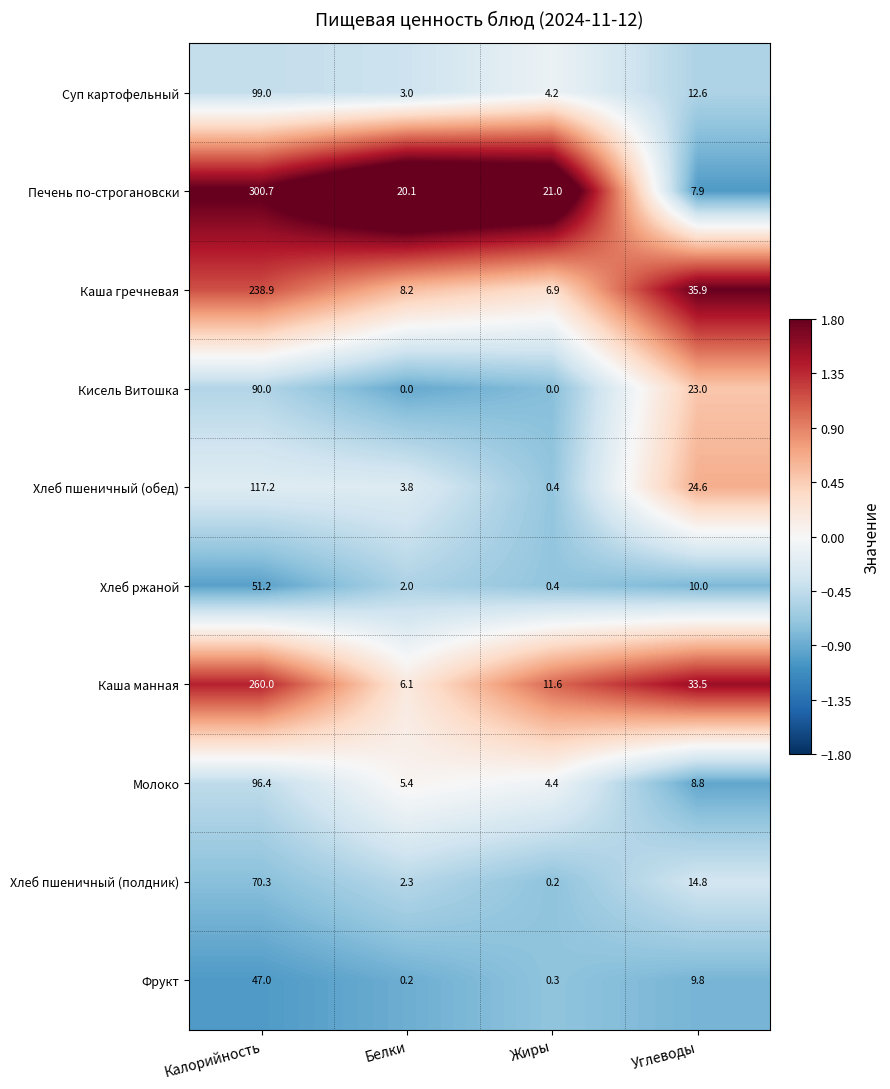

Where does the Хлеб пшеничный (обед) series first go above 24?

Калорийность